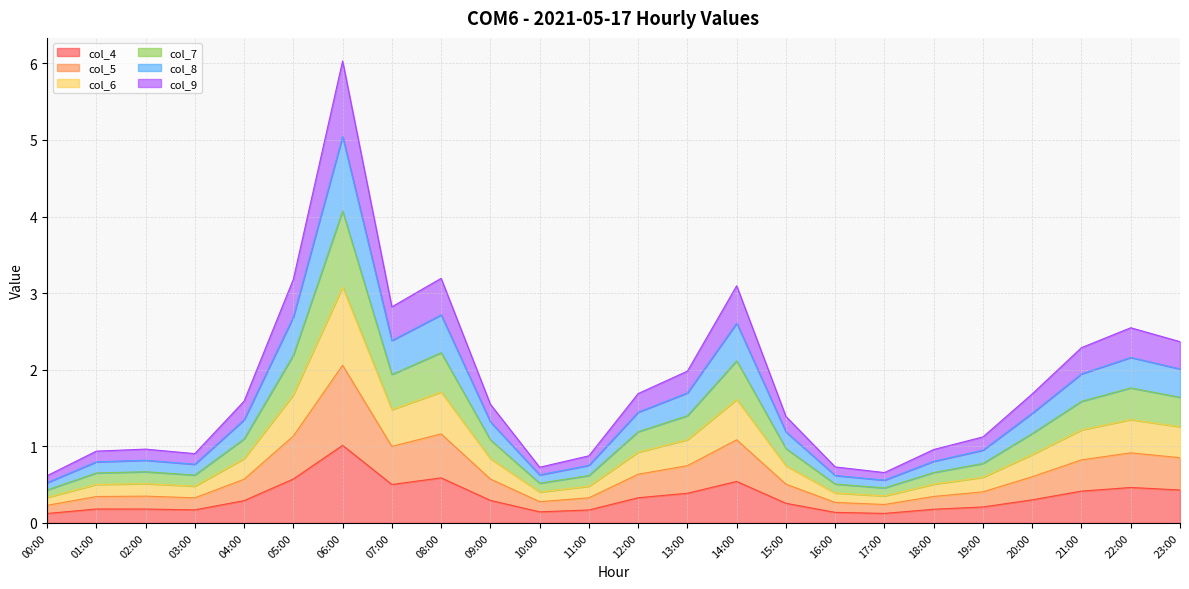

Which series has the largest range (max minus min)?

col_7